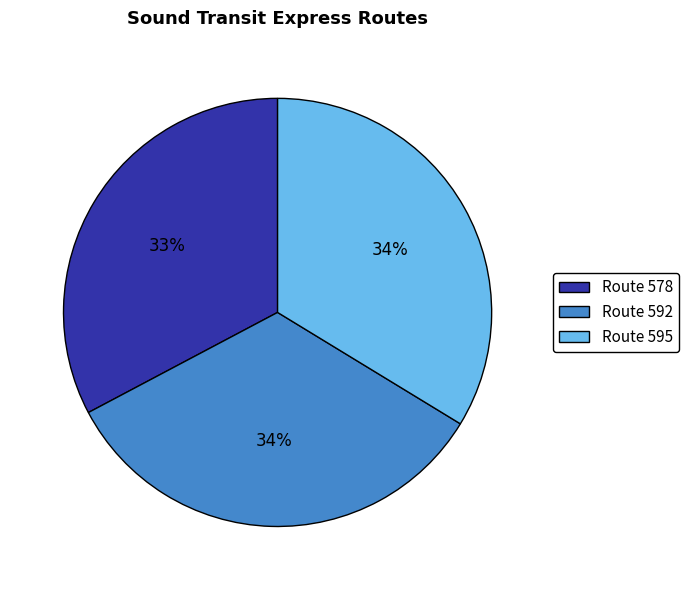

Count the number of slices in the pie.

3